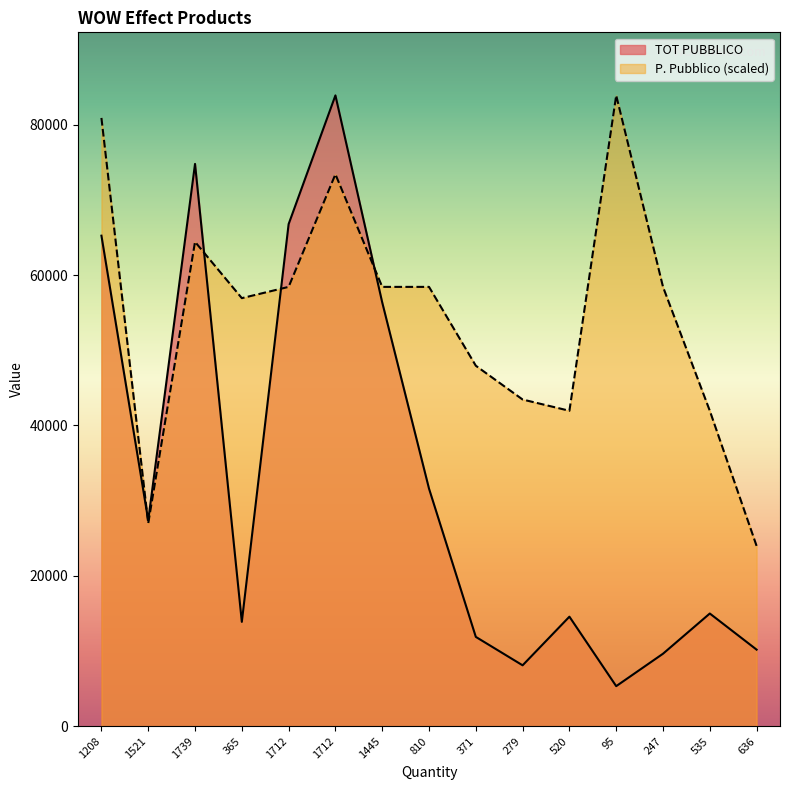

What are all the series names shown in the legend?

TOT PUBBLICO, P. Pubblico (scaled)